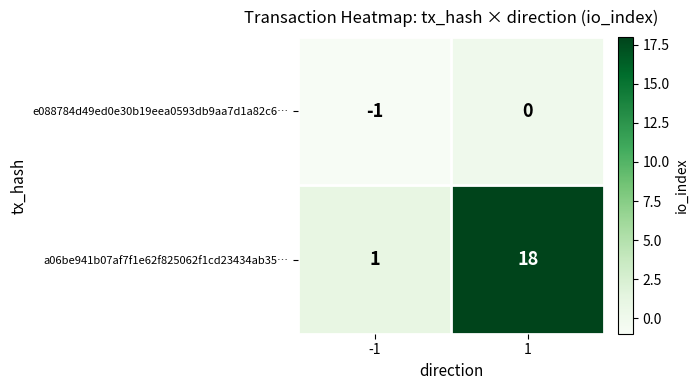

Is the value of e088784d49ed0e30b19eea0593db9aa7d1a82c6… at 1 greater than the value of a06be941b07af7f1e62f825062f1cd23434ab35… at 1?

No